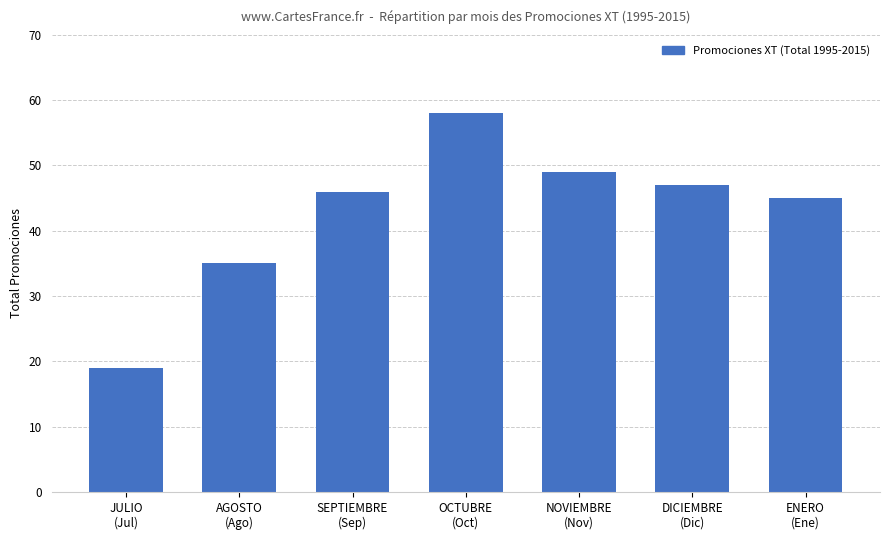

List the labels in order of value, smallest first.

JULIO
(Jul), AGOSTO
(Ago), ENERO
(Ene), SEPTIEMBRE
(Sep), DICIEMBRE
(Dic), NOVIEMBRE
(Nov), OCTUBRE
(Oct)